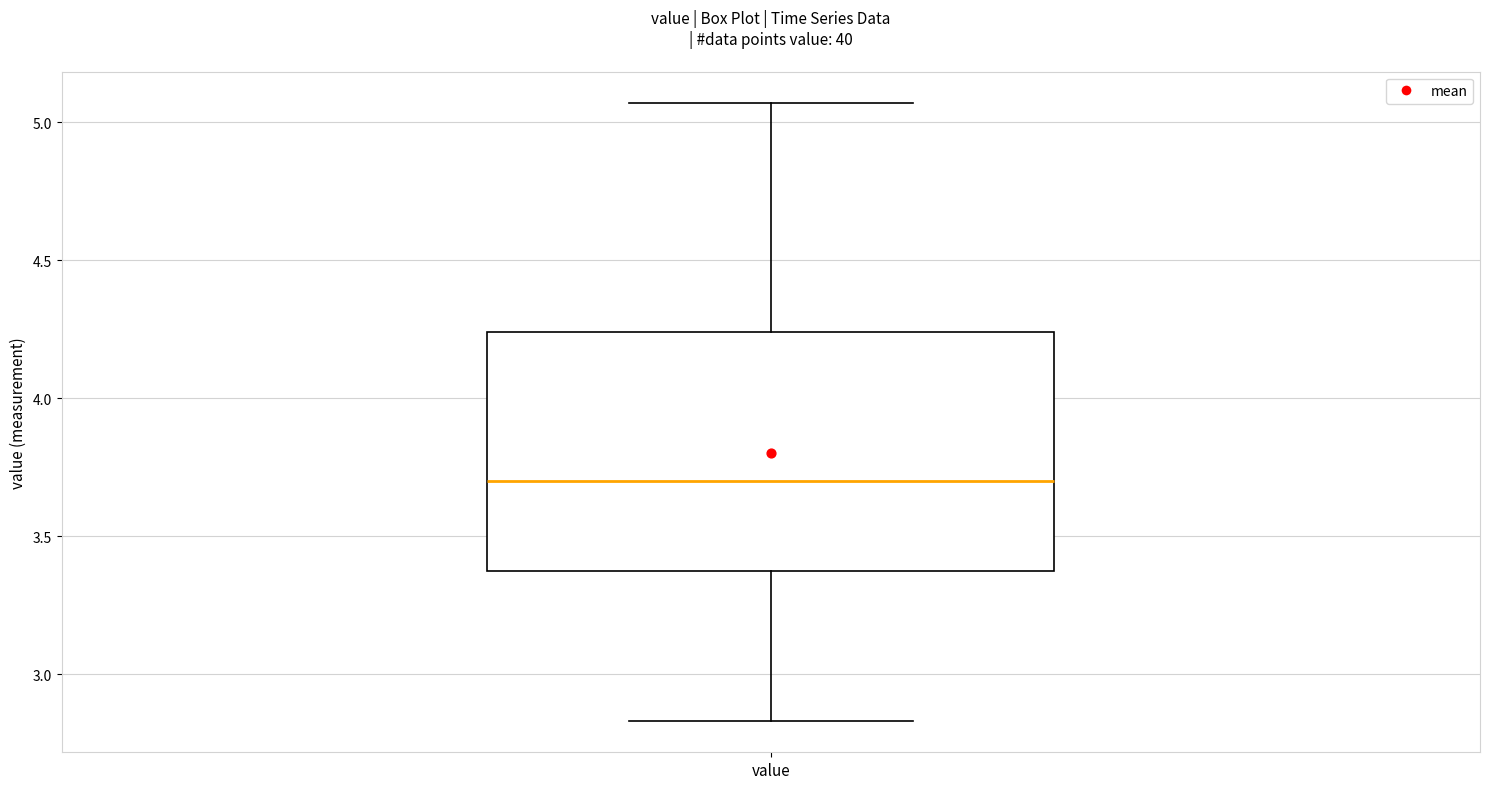

Transcribe this box plot: give where the median line is, the range the box spans, and where the two whiskers end, as read against the y-axis. The values are not printed on the chart, so give them approximately, as read against the axis.

median 3.70, box 3.40 to 4.25, whiskers 2.85 to 5.05